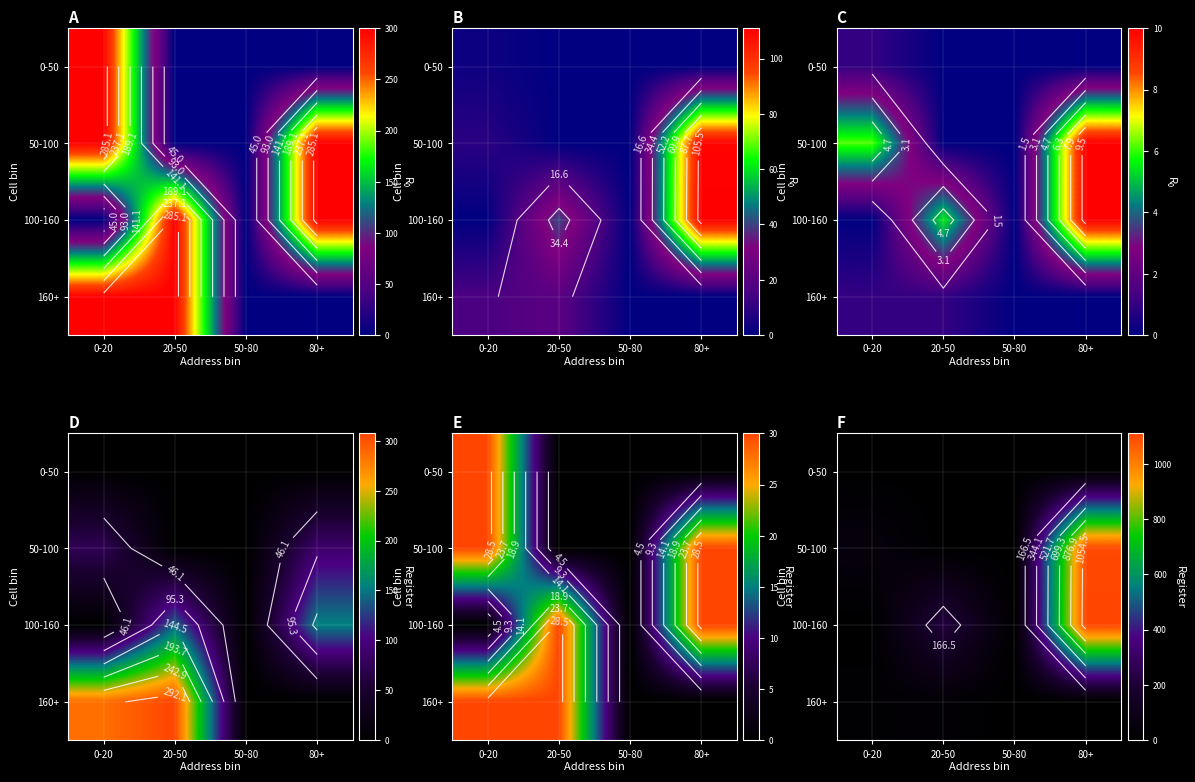

Which category has the highest value across all series?

80+